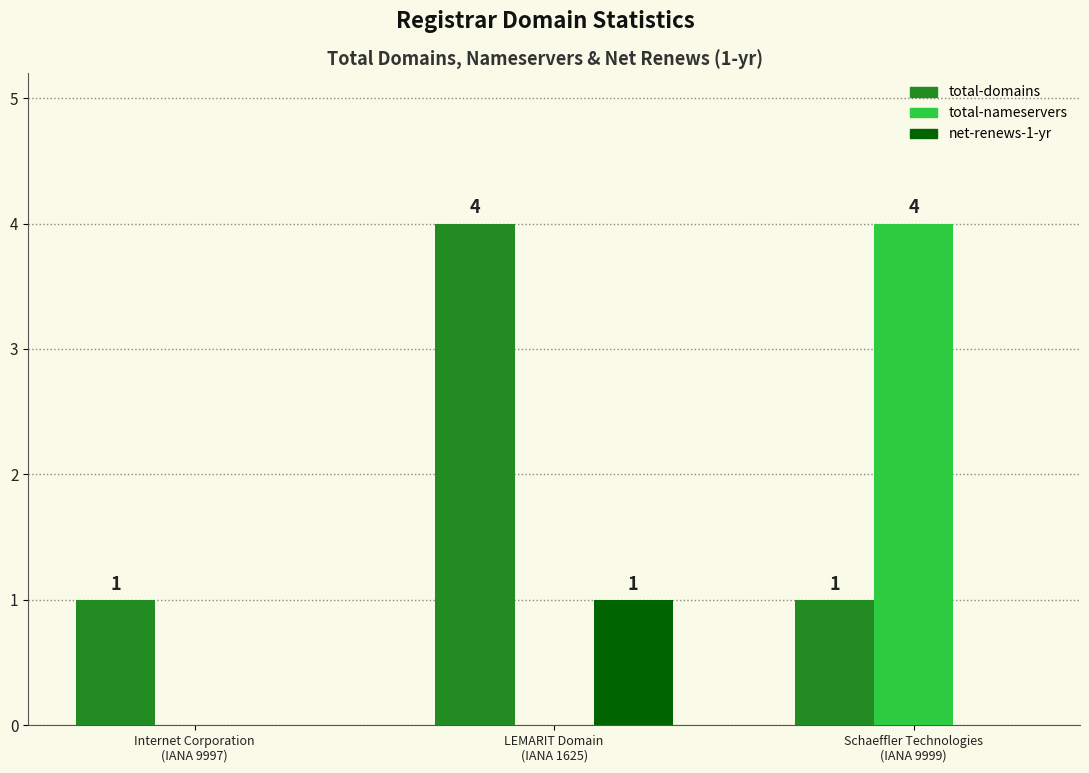

Reading left to right, what are all the values shown in this chart?

total-domains: 1	4	1
total-nameservers: 0	0	4
net-renews-1-yr: 0	1	0